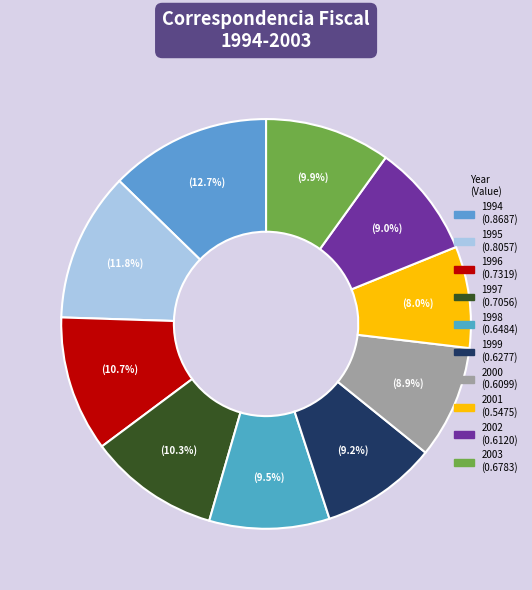

Does any single category account for the majority?

No